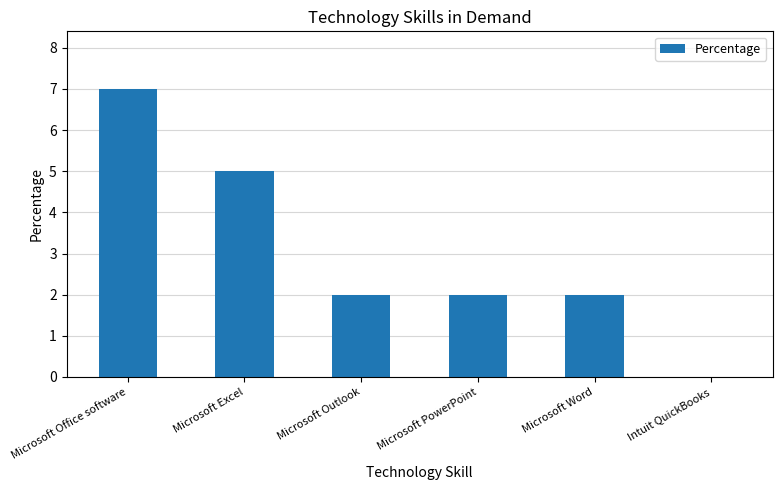

The value at Microsoft Excel is 8. True or false?

False